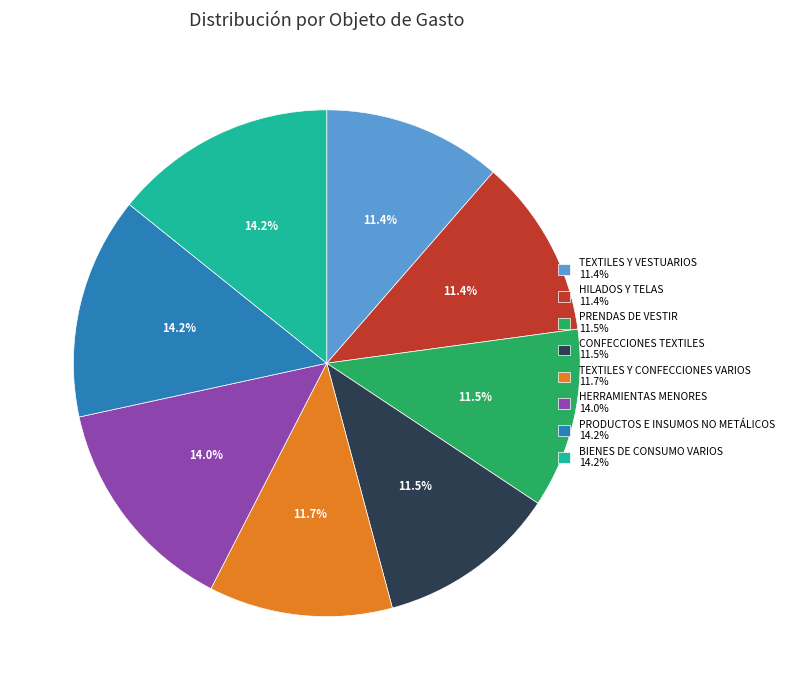

Does PRENDAS DE VESTIR 11.5% represent more than half of the total?

No